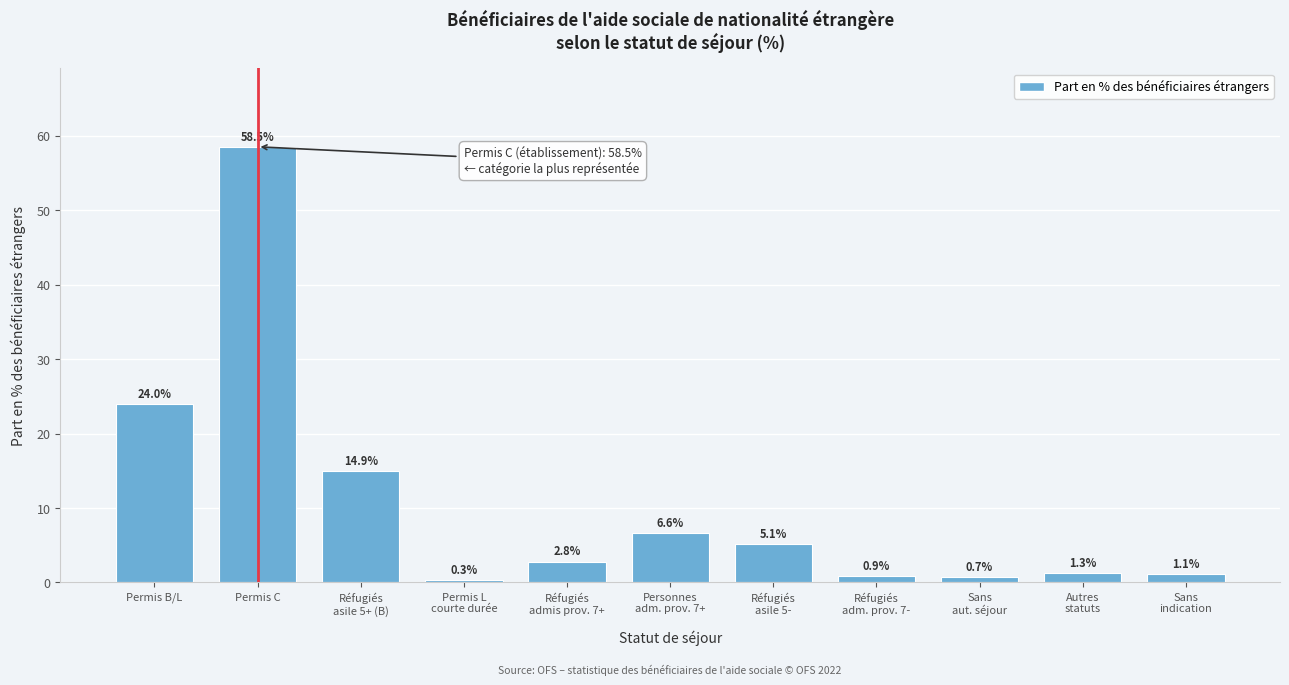

Reading left to right, transcribe all the data shown in this chart.

24.0	58.5	14.9	0.3	2.8	6.6	5.1	0.9	0.7	1.3	1.1